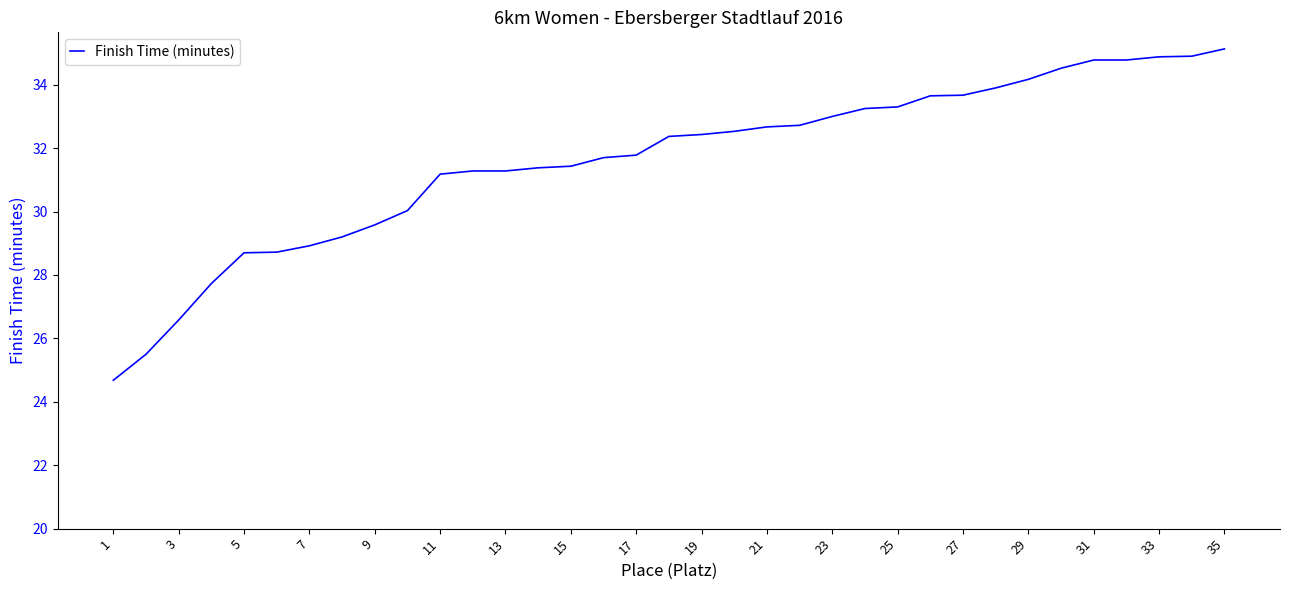

What is the difference between the second highest and second lowest values?

9.4